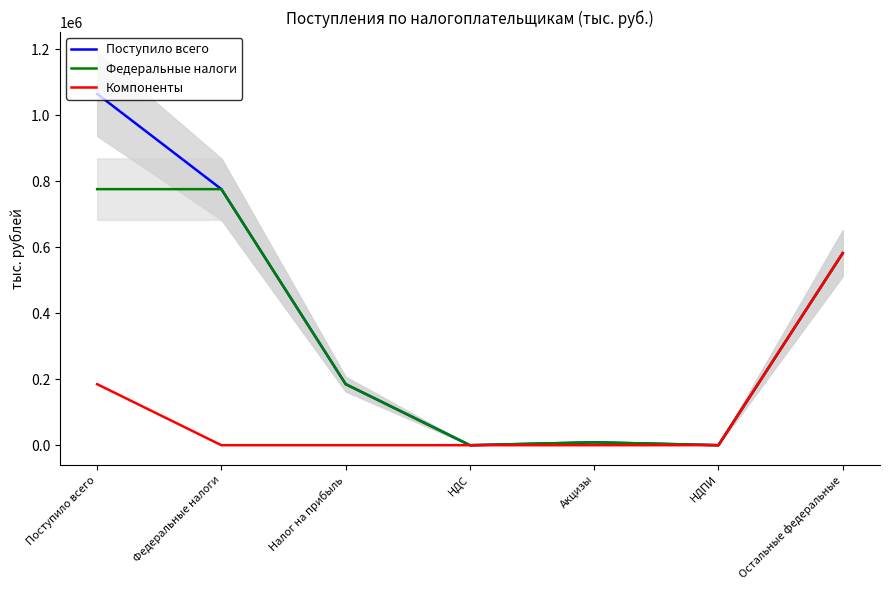

Reading right to left, what are all the values shown in this chart?

Поступило всего: Остальные федеральные=582115	НДПИ=103	Акцизы=8842	НДС=0	Налог на прибыль=185045	Федеральные налоги=776105	Поступило всего=1064875
Федеральные налоги: Остальные федеральные=582115	НДПИ=103	Акцизы=8842	НДС=0	Налог на прибыль=185045	Федеральные налоги=776105	Поступило всего=776105
Компоненты: Остальные федеральные=582115	НДПИ=103	Акцизы=0	НДС=0	Налог на прибыль=0	Федеральные налоги=0	Поступило всего=185045